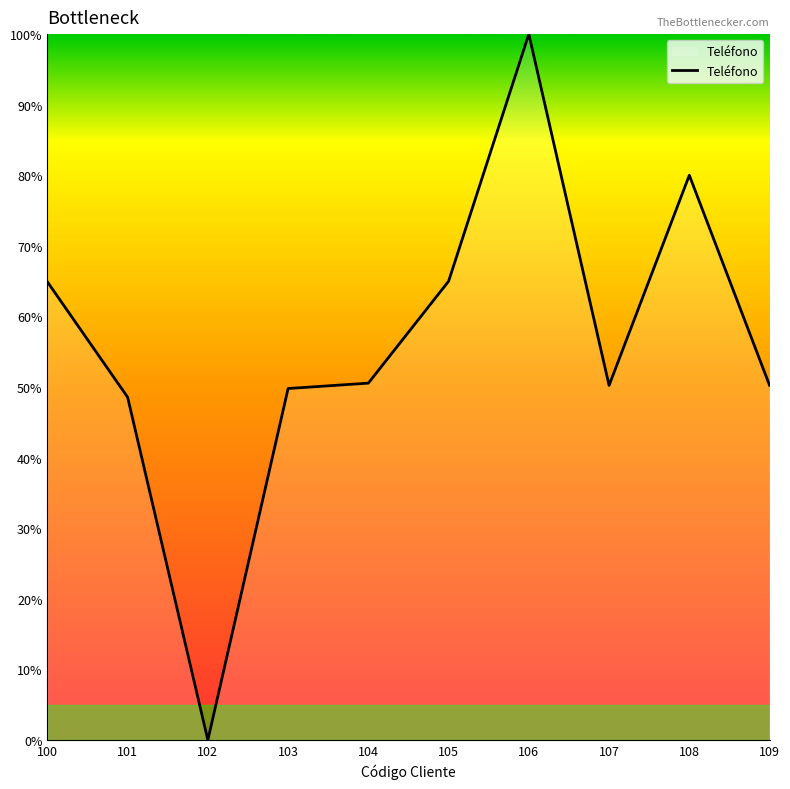

The value at 108 is 20.4. True or false?

False